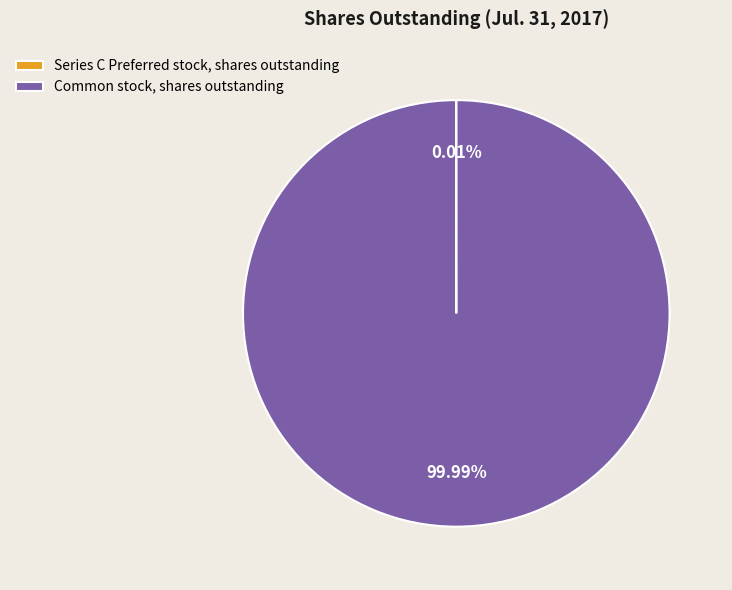

Which slice is the largest?

Common stock, shares outstanding